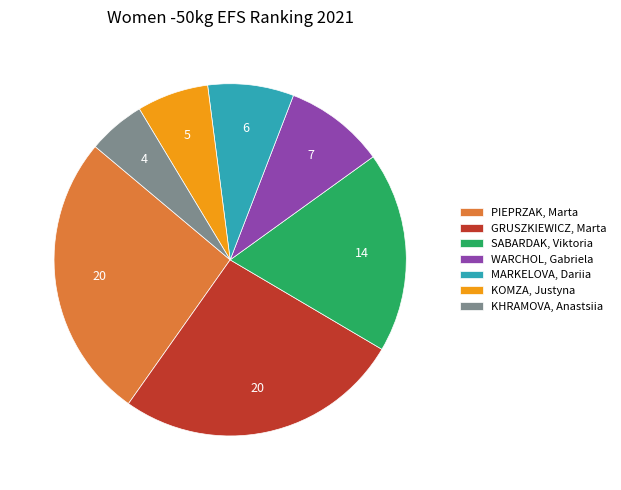

Is it true that SABARDAK, Viktoria is 29% of the pie?

False